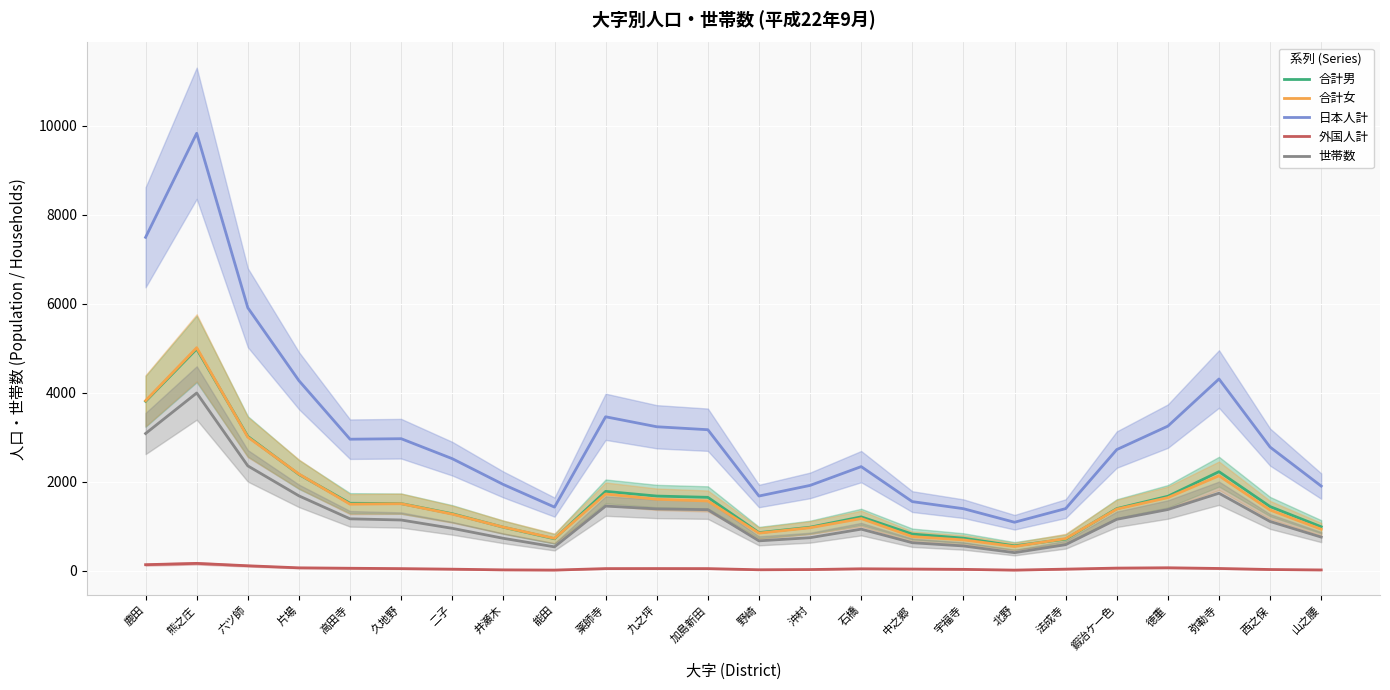

Is the value of 日本人計 at 徳重 greater than the value of 世帯数 at 薬師寺?

Yes